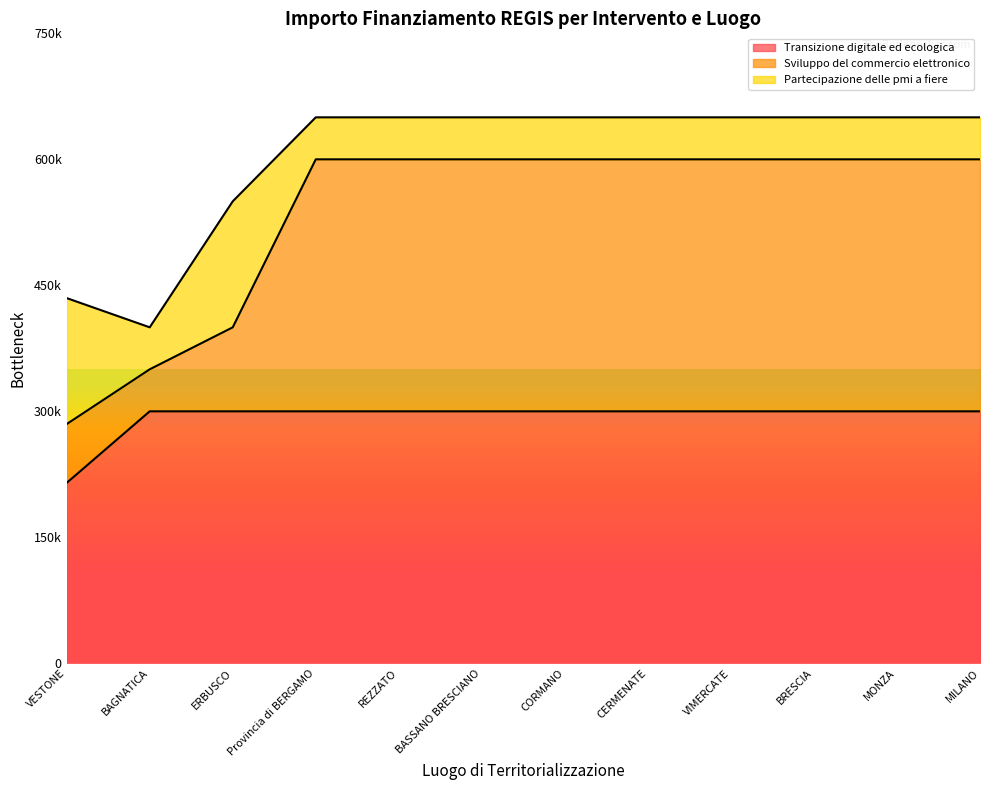

What is the label of the 1st point from the right?

MILANO